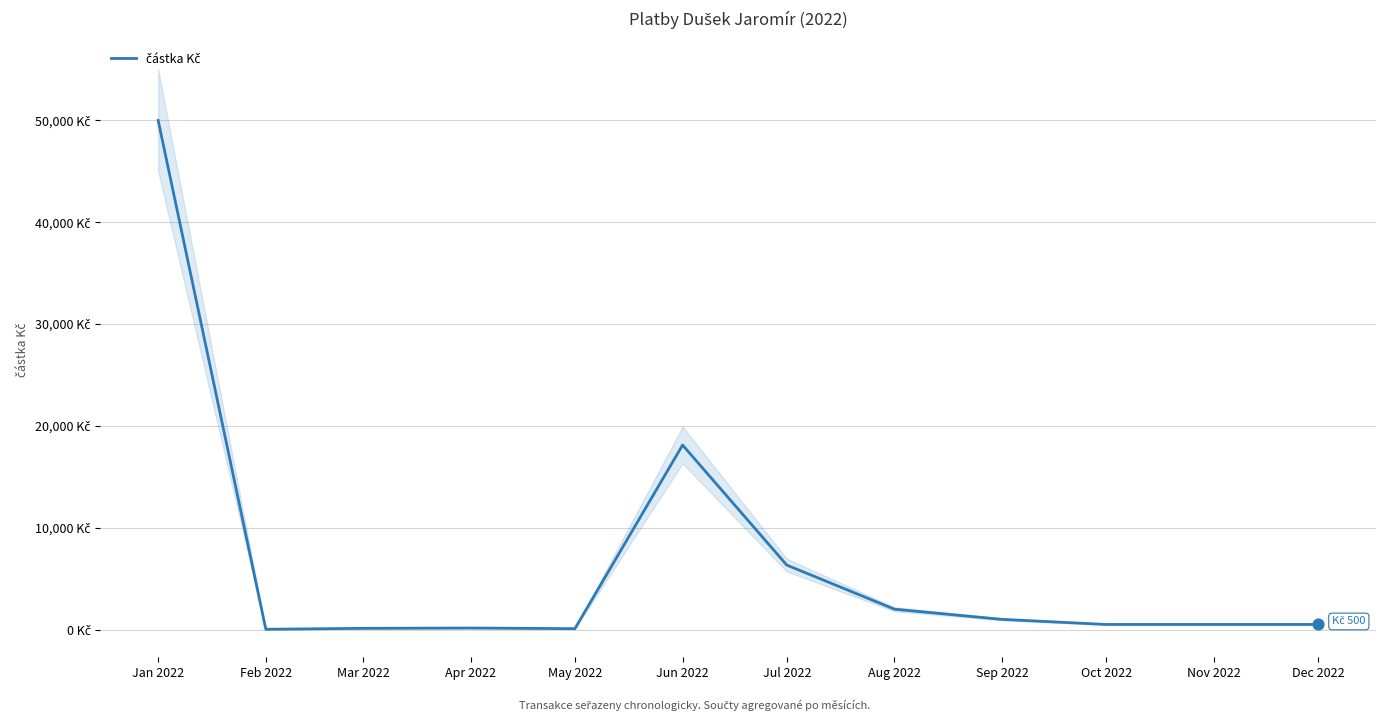

Approximately how many times larger is the value at May 2022 compared to Dec 2022?

0.2